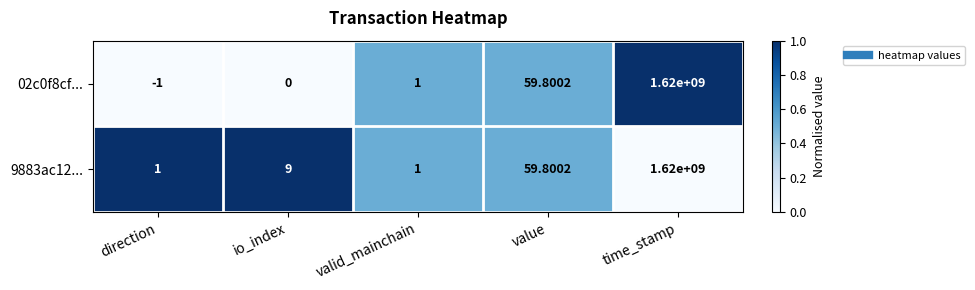

Where is 02c0f8cf... nearest to the value 809999999?

value